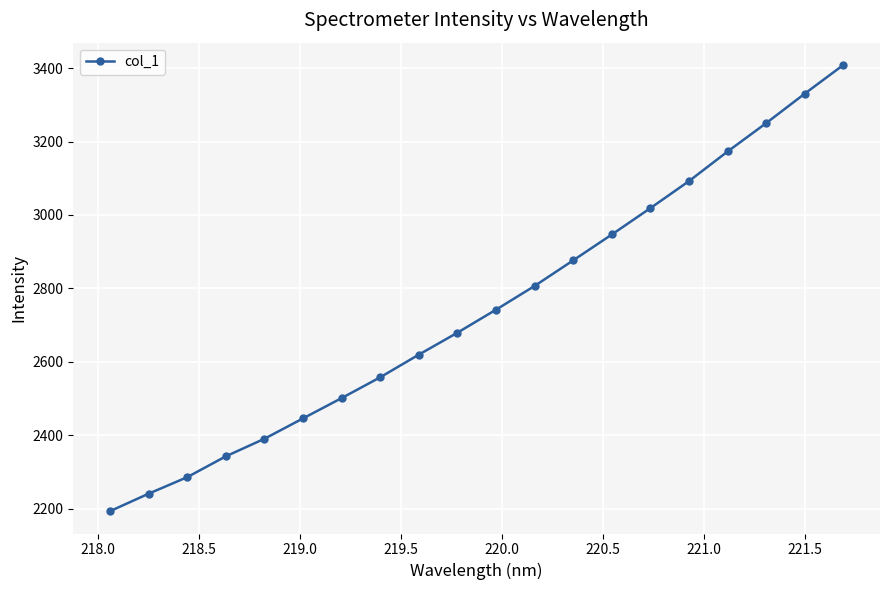

What is the value of the 13th point from the left?

2876.4